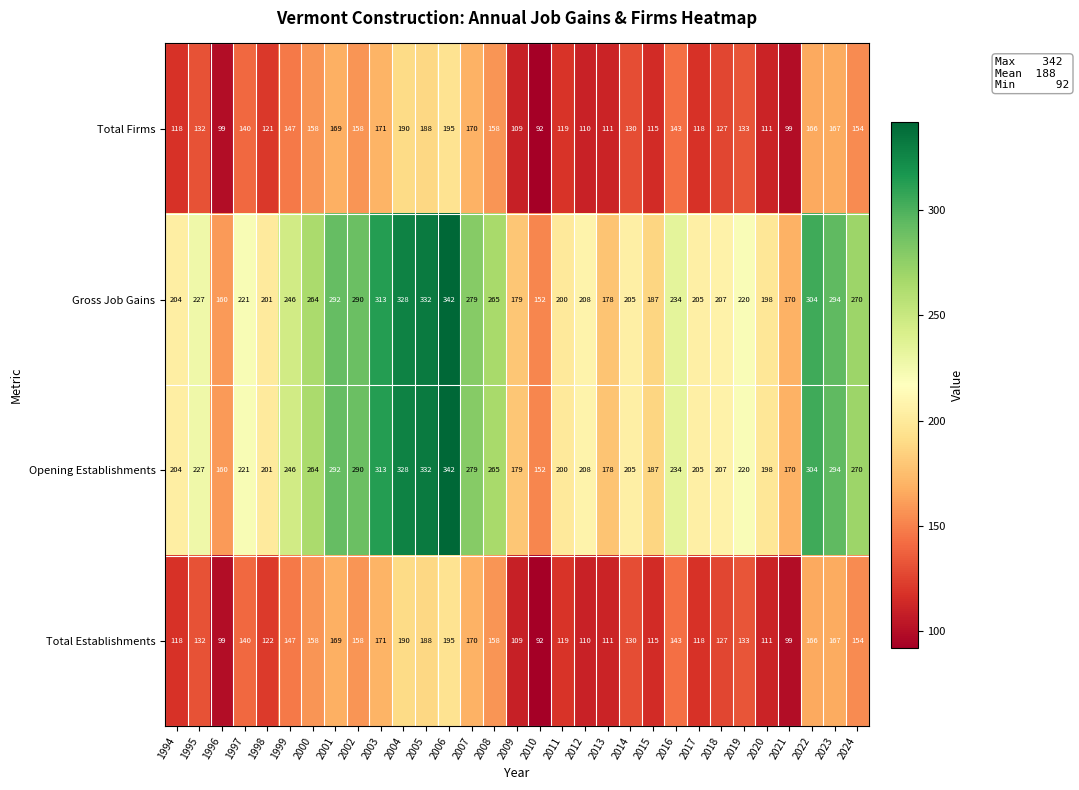

How many categories are shown in the chart?

31